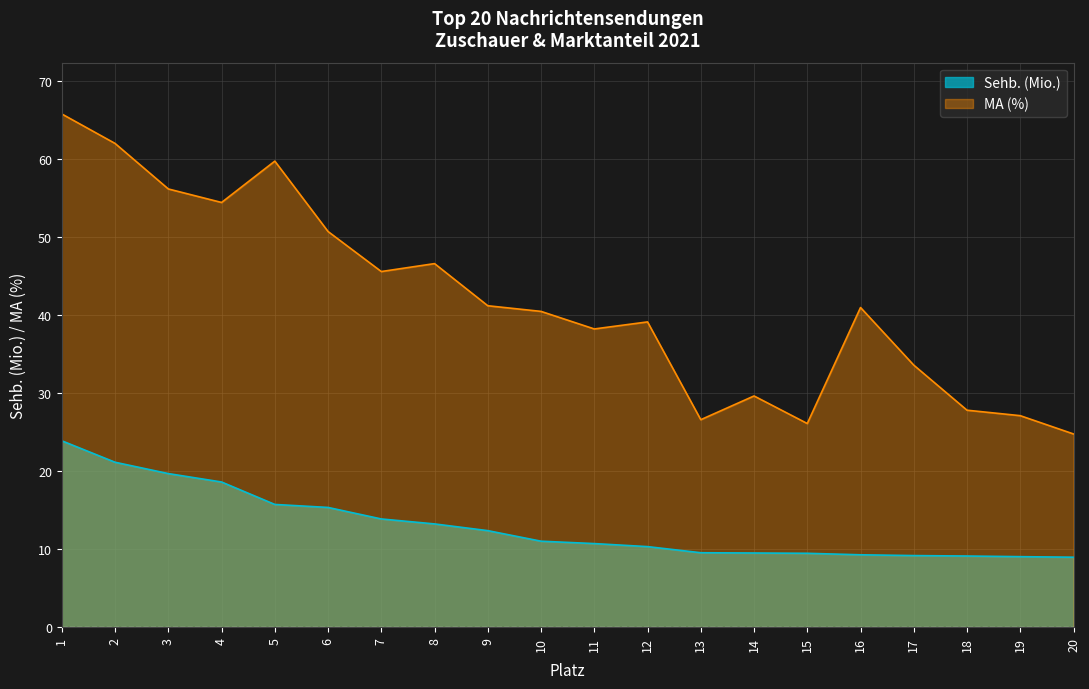

Is it true that MA (%) equals 45.6 at 7?

True